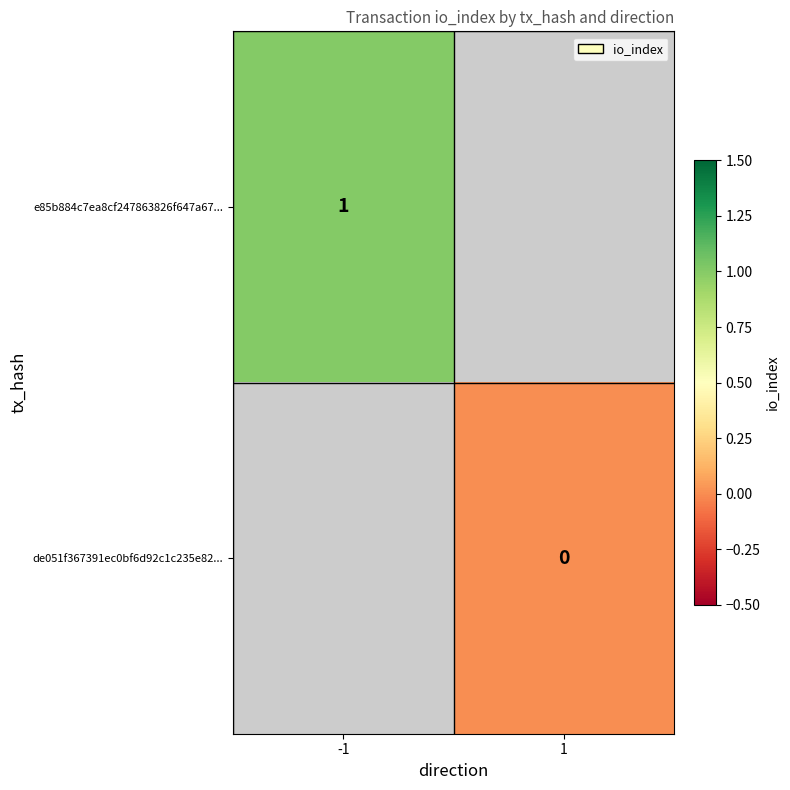

Is it true that e85b884c7ea8cf247863826f647a67... equals 1 at -1?

True